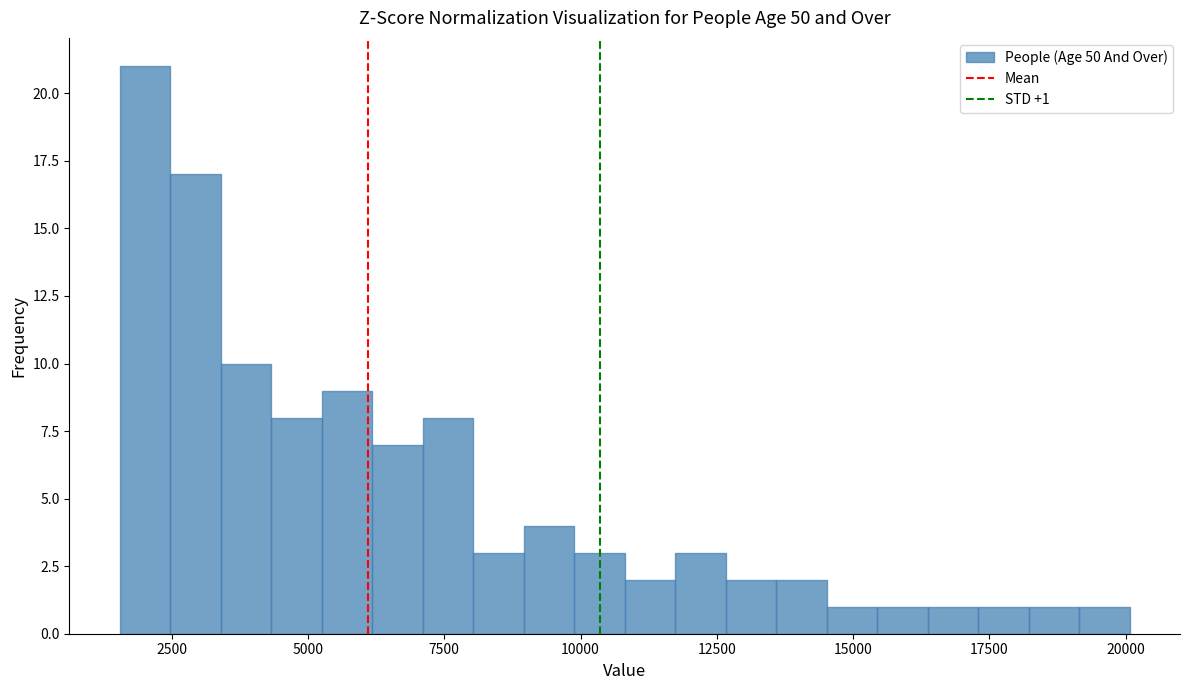

Around what value on the x-axis is the tallest bar? Give the approximate position of its centre, as read against the axis.

2000